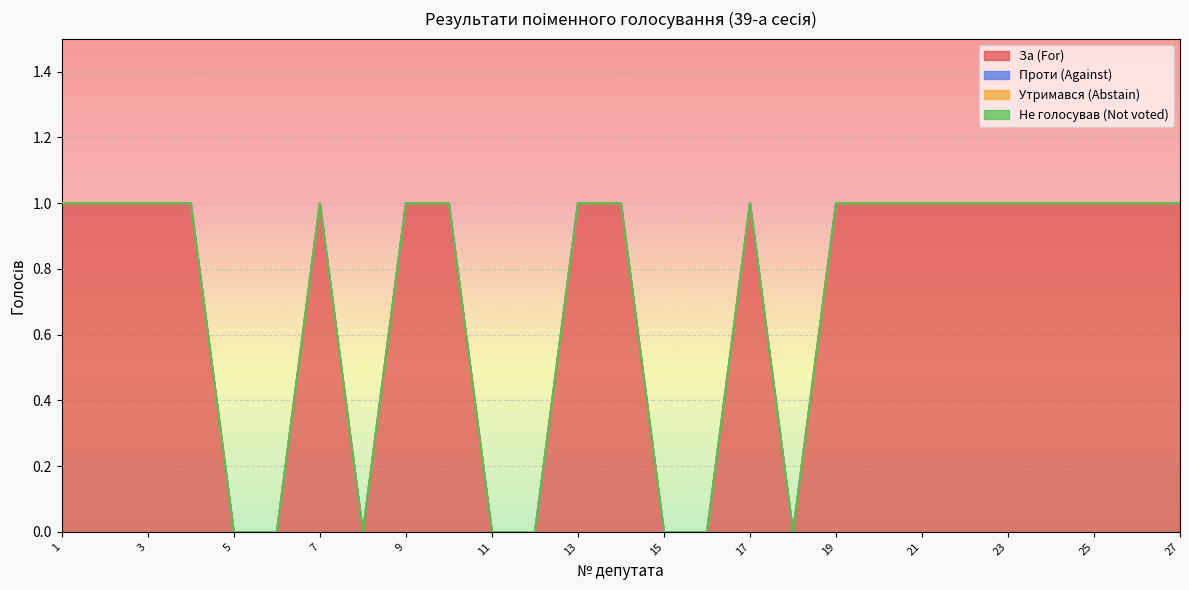

Which has a higher value, 26 or 25?

26